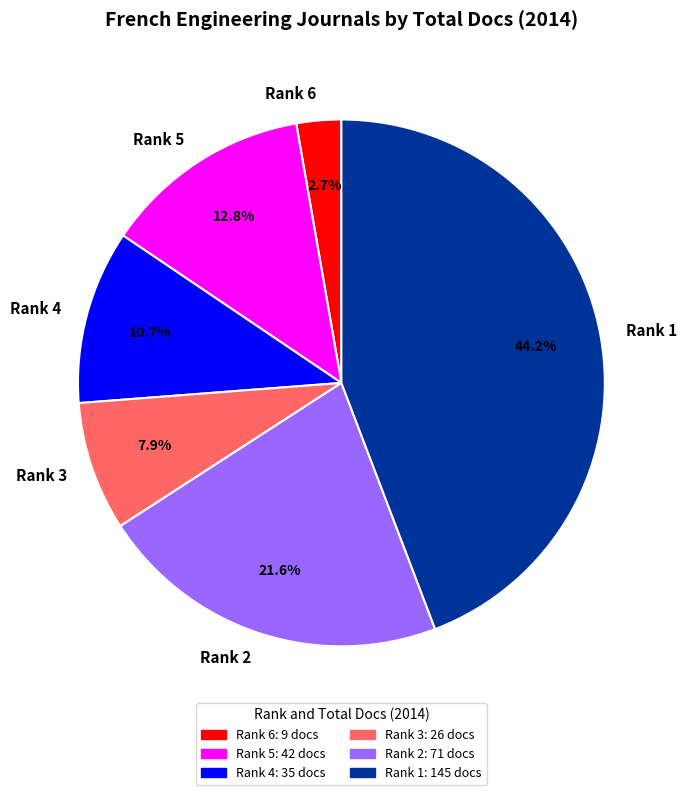

Is it true that Rank 1 is 38% of the pie?

False